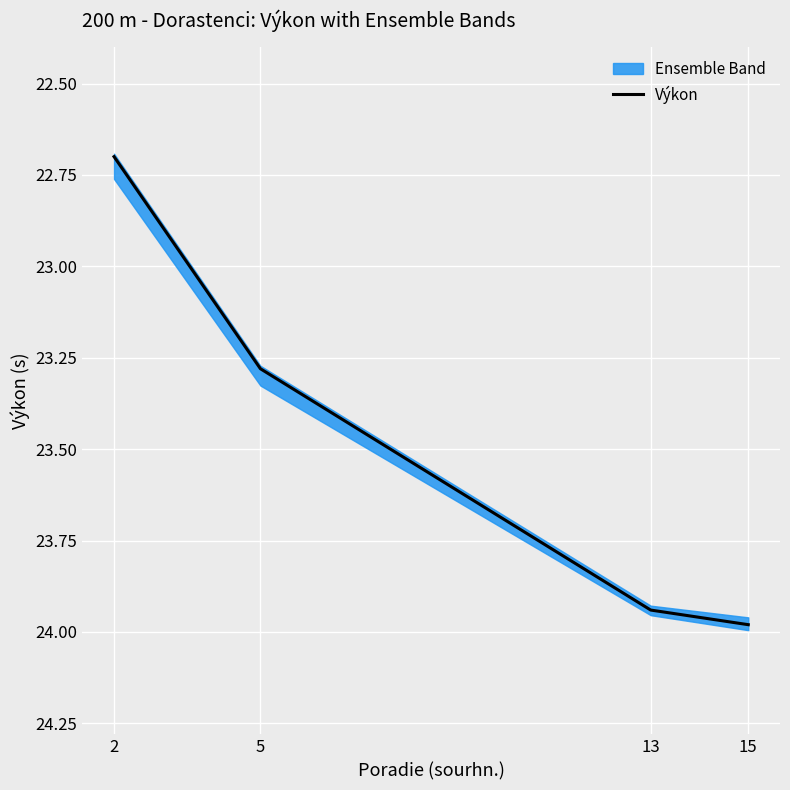

What is the value of the 1st point from the left?

22.7